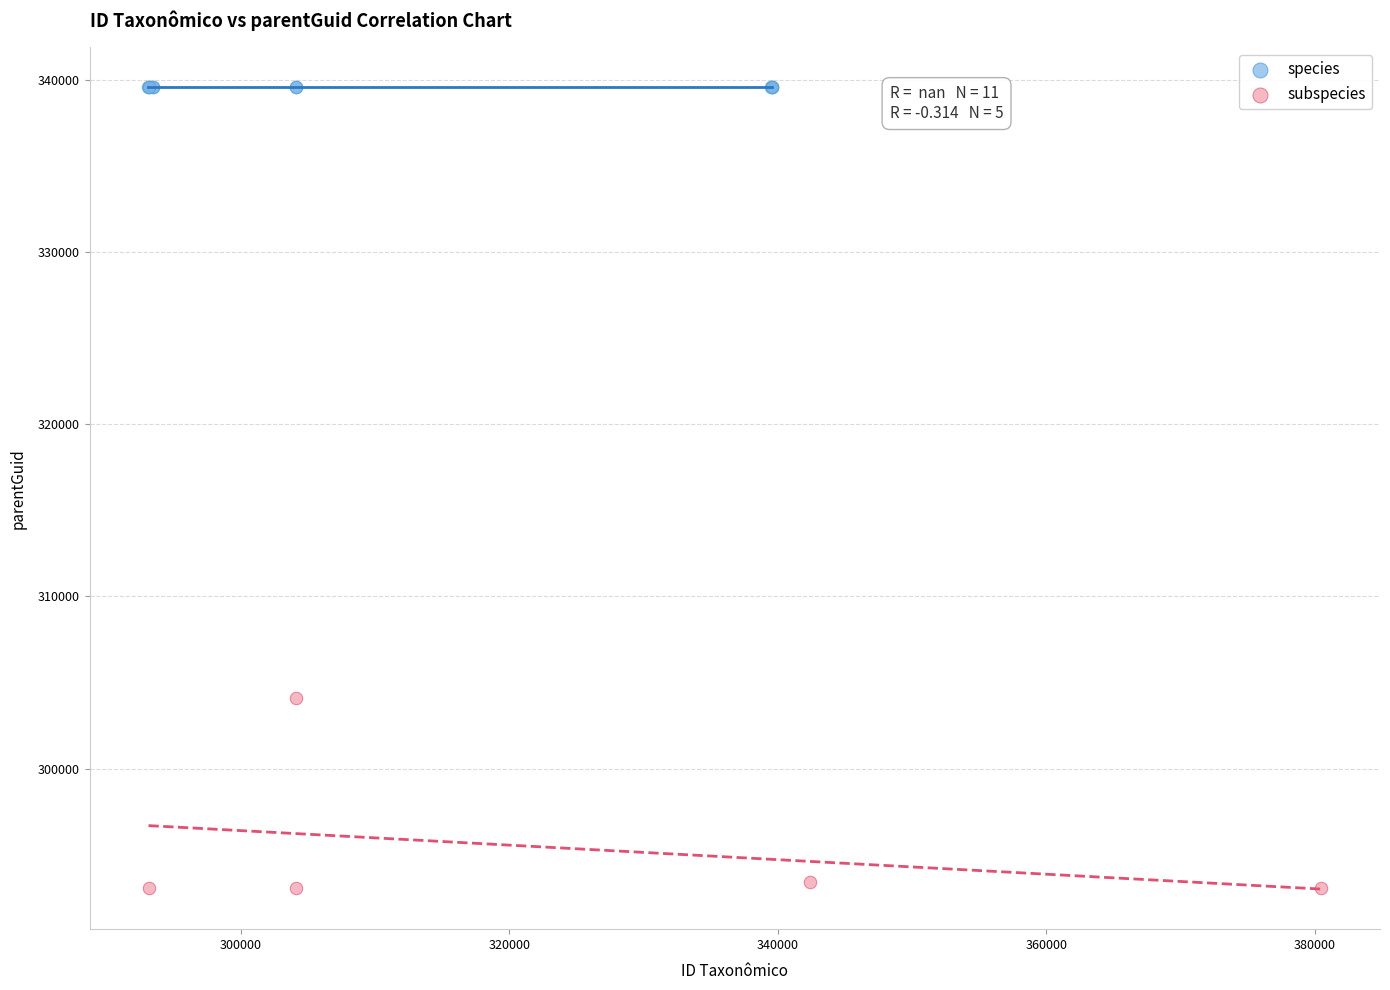

Which series contains the highest Y value?

species